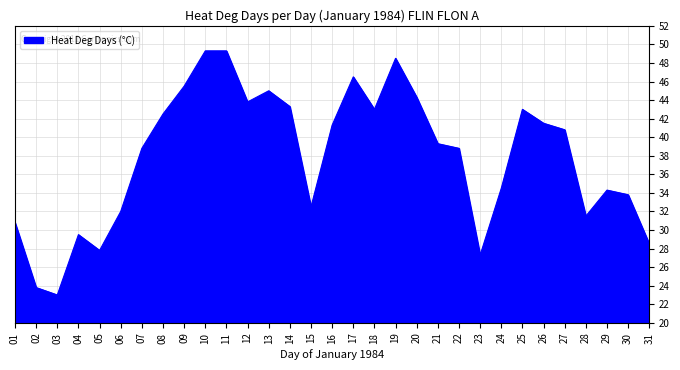

At which category does the chart reach its minimum across all series?

03